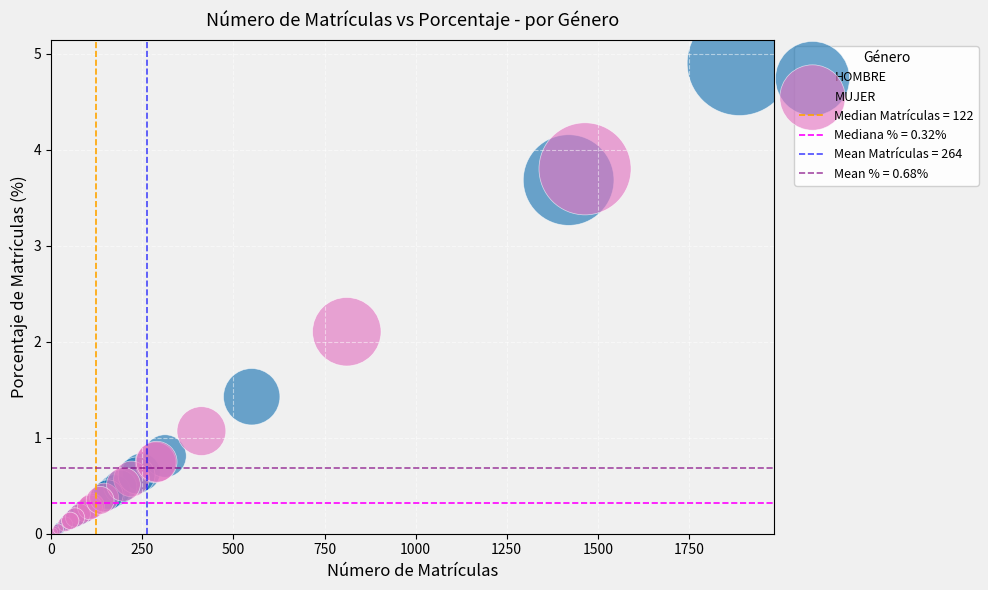

Which series reaches the maximum Y coordinate?

HOMBRE